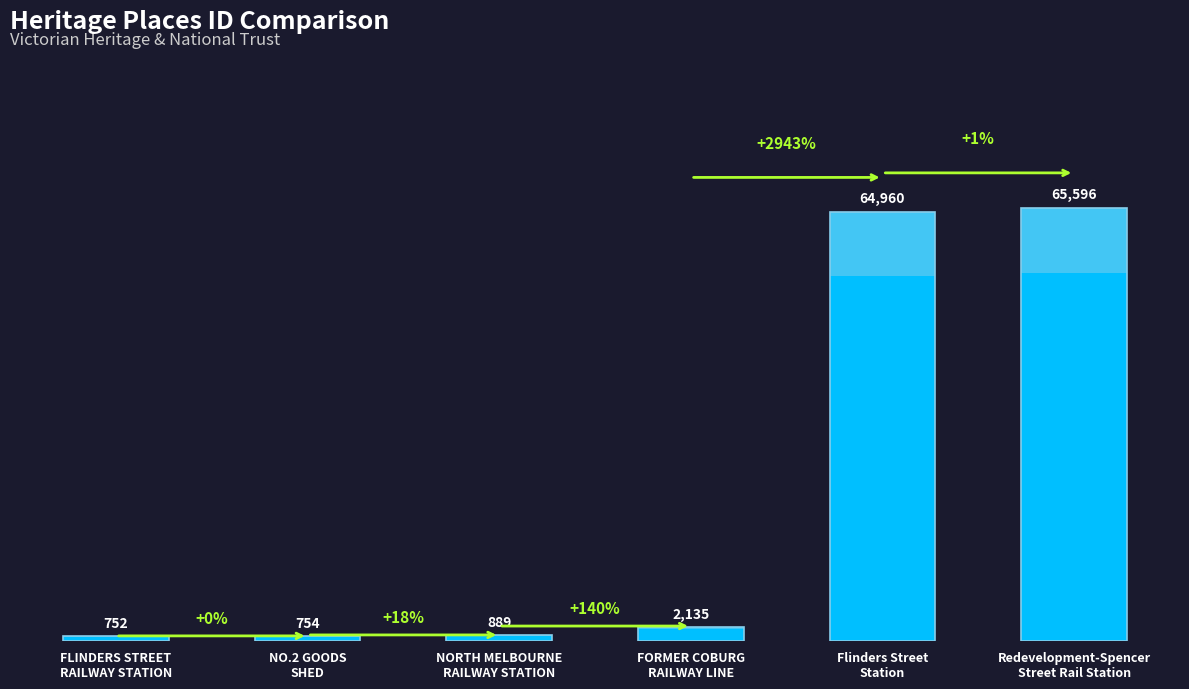

Count the number of categories in the chart.

6